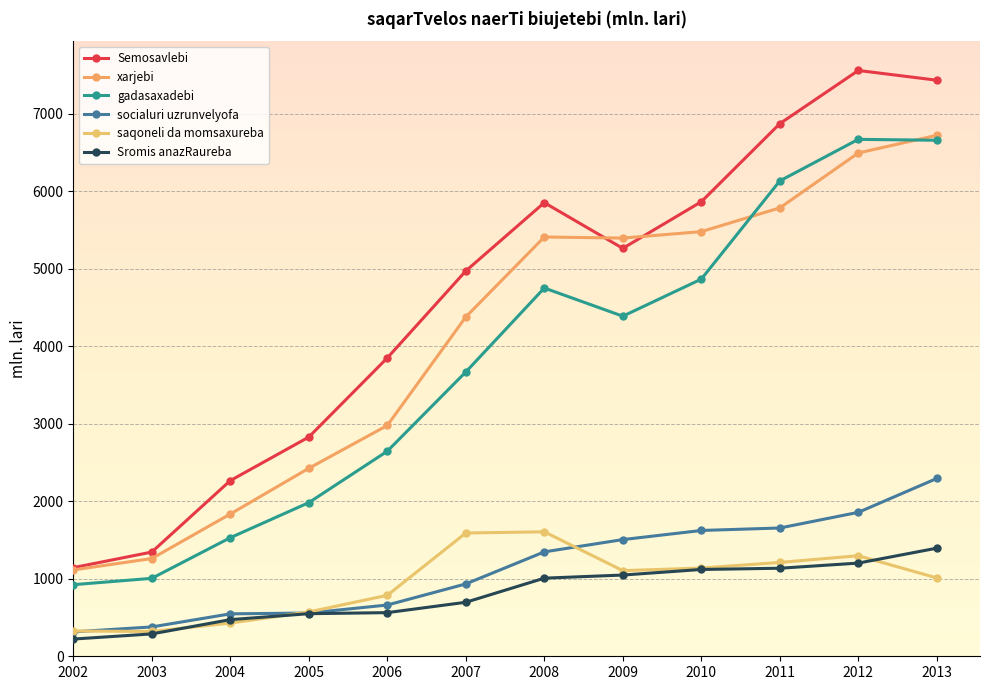

How many interior local valleys does the Semosavlebi series have?

1